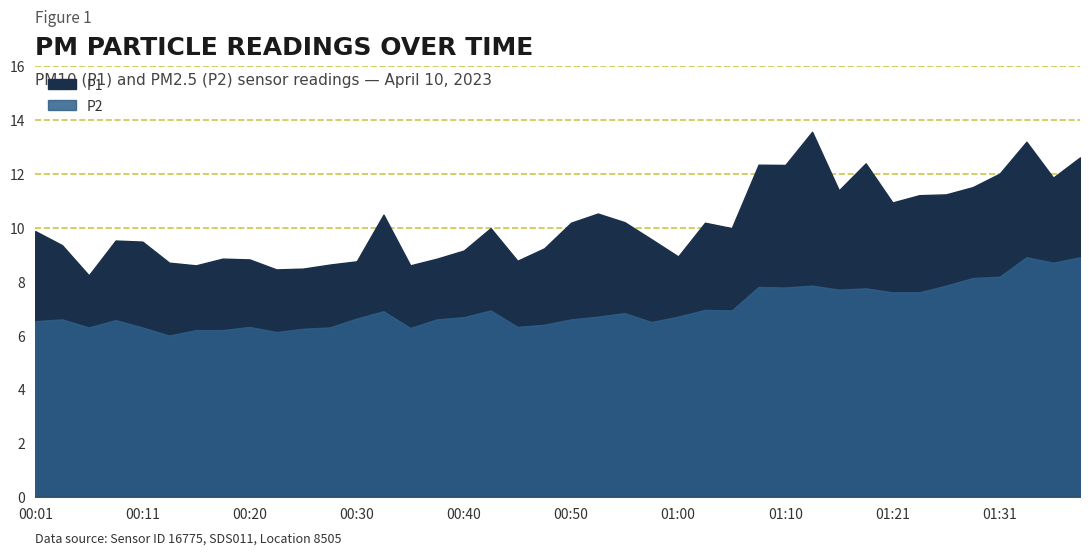

Which series has the largest total across all categories?

P1